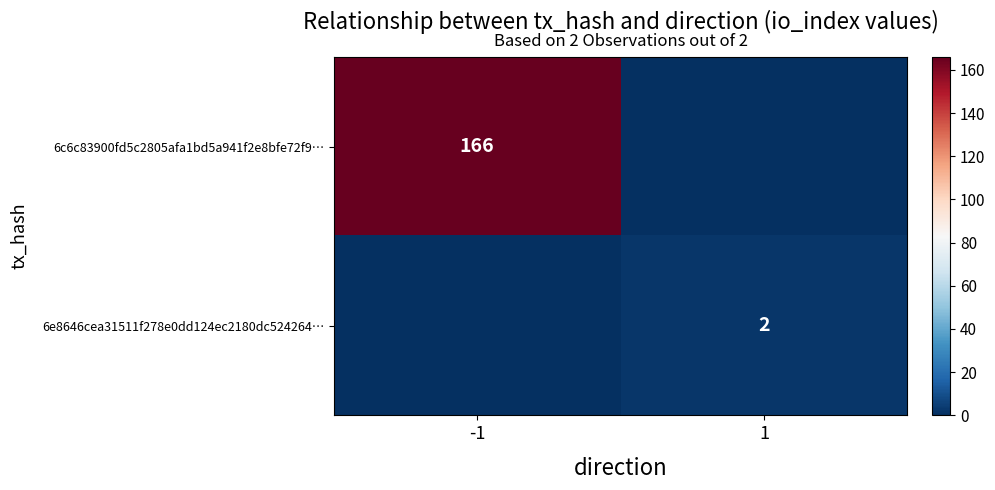

Is it true that 6c6c83900fd5c2805afa1bd5a941f2e8bfe72f9… equals 298 at -1?

False